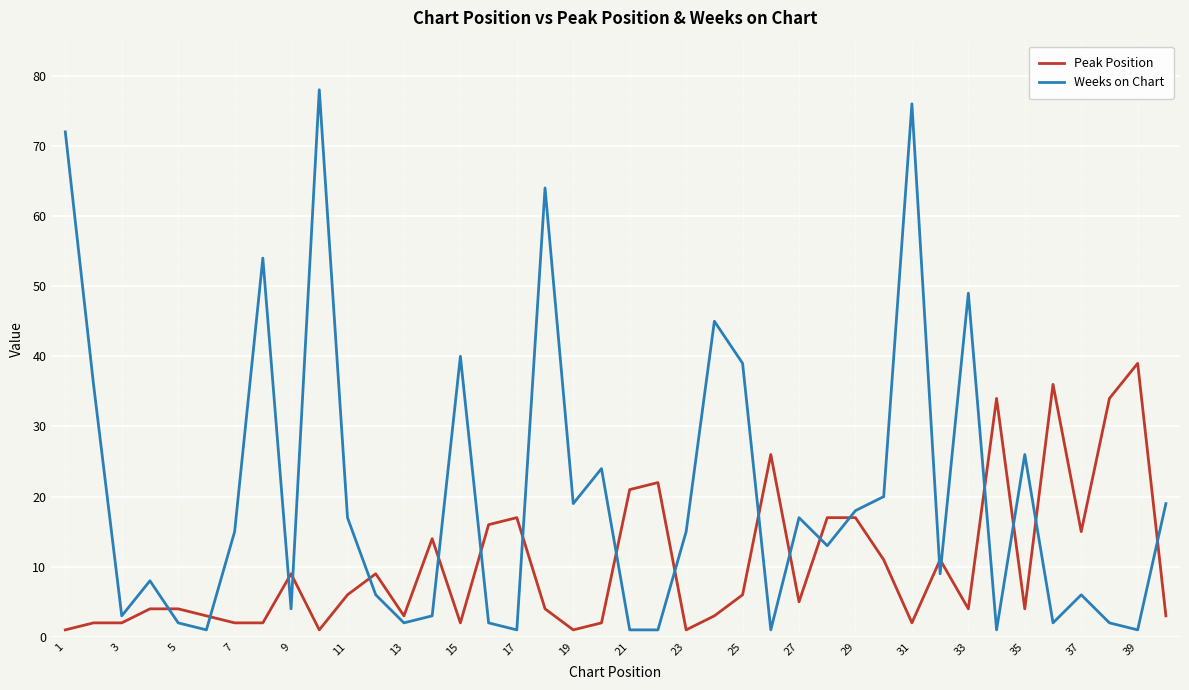

True or false: Peak Position and Weeks on Chart intersect in this chart.

True